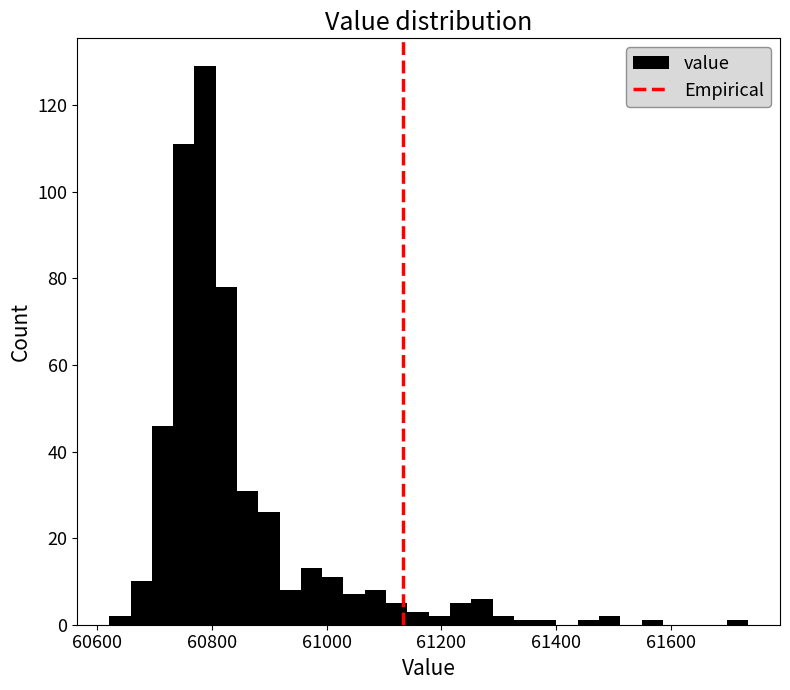

Read against the x-axis, roughly where is the centre of the tallest bar?

60780